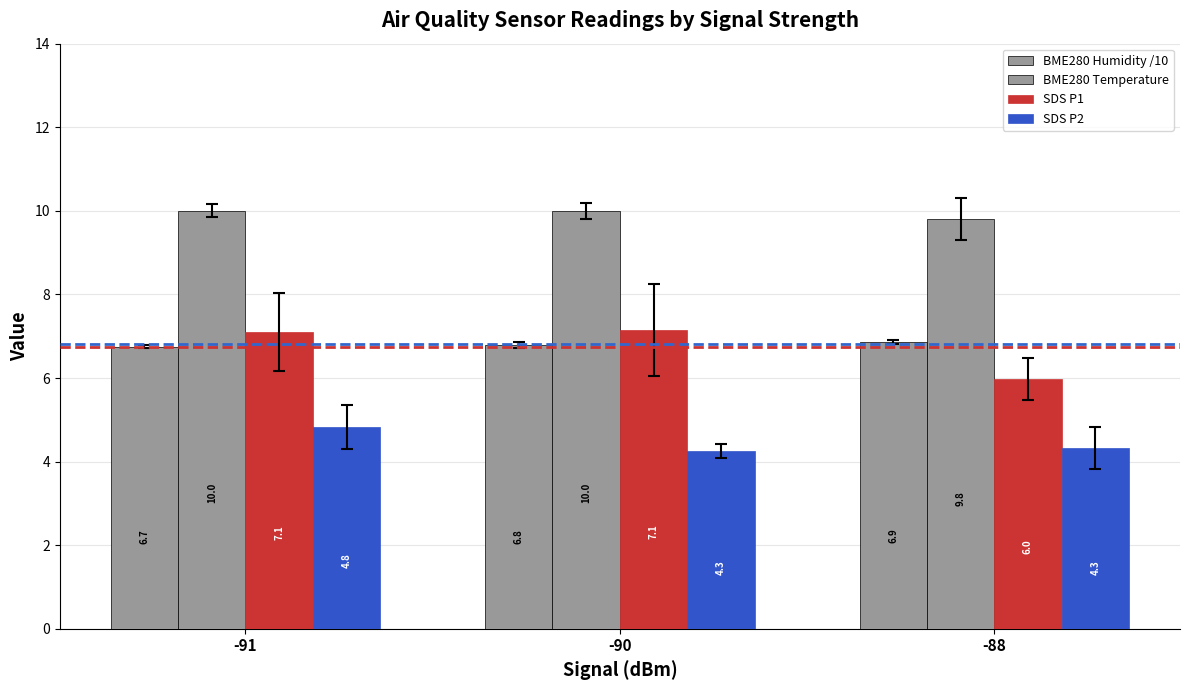

How many groups of bars are there?

3